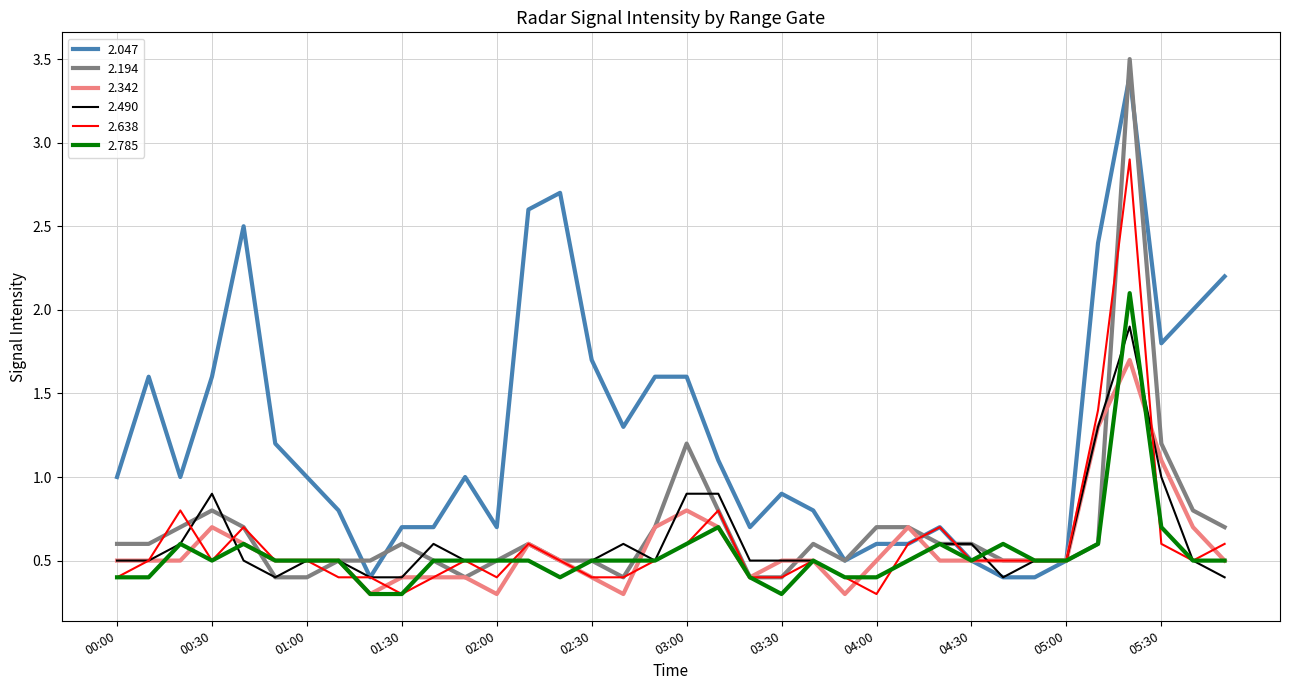

What is the maximum value shown in the chart?

3.5